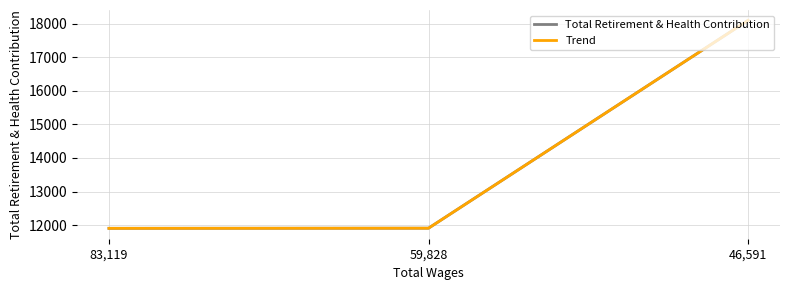

What is the minimum value shown in the chart?

11905